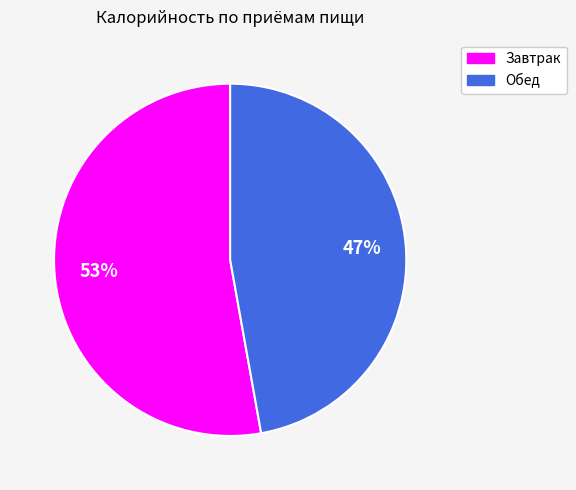

What percentage is the Завтрак slice, to the nearest percent?

53%